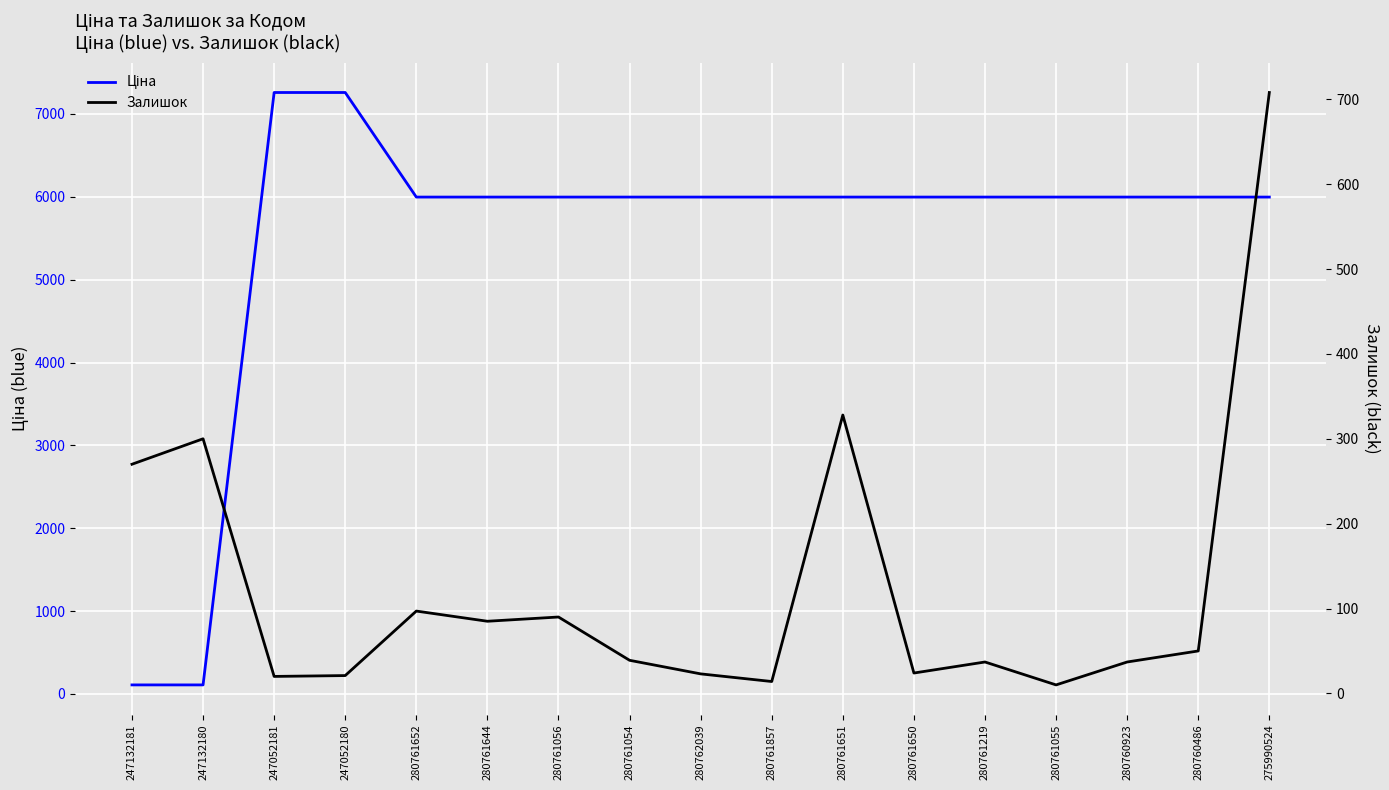

What is the value of the Залишок point at the 6th from the left?

85.0